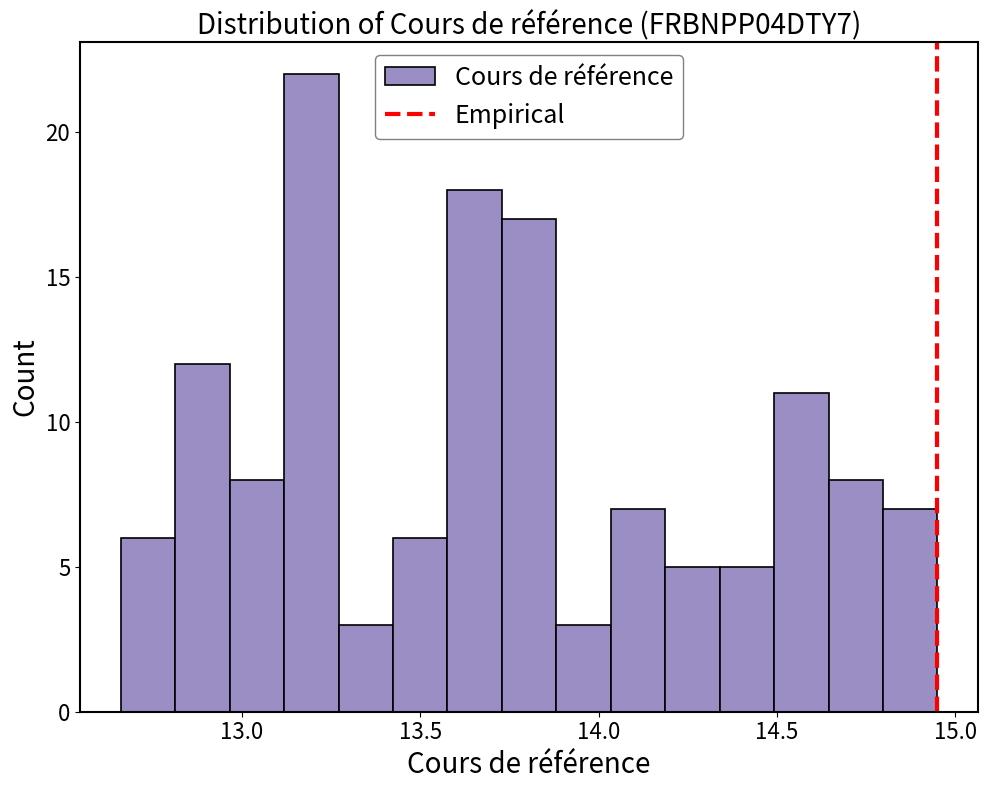

Around what value on the x-axis is the tallest bar? Give the approximate position of its centre, as read against the axis.

13.20